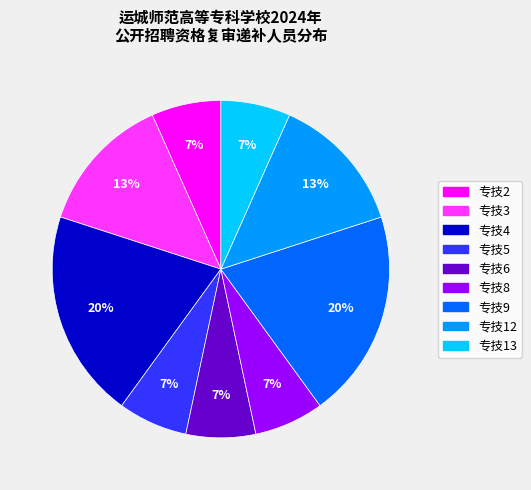

Count the number of slices in the pie.

9